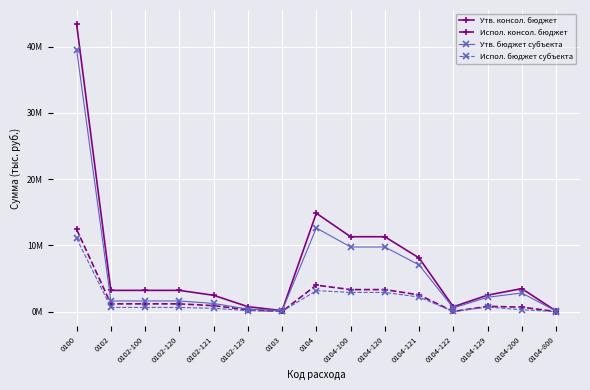

True or false: Испол. консол. бюджет and Утв. консол. бюджет intersect in this chart.

False